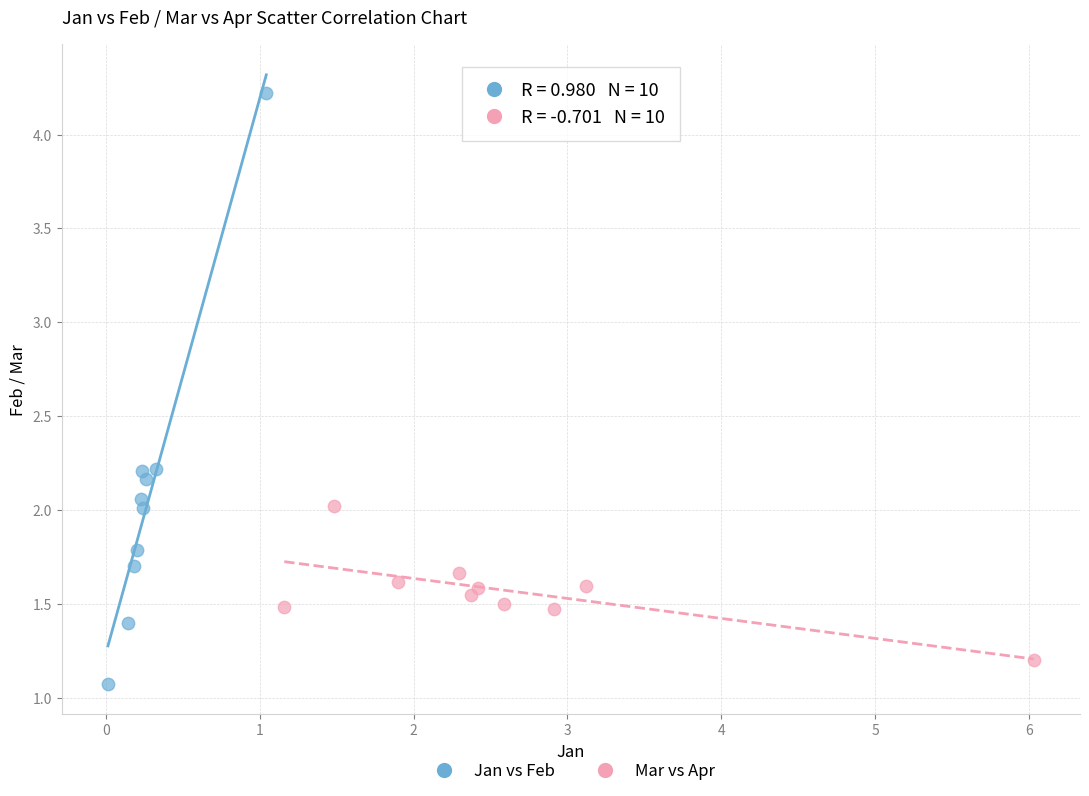

Which series reaches the minimum Y coordinate?

Jan vs Feb